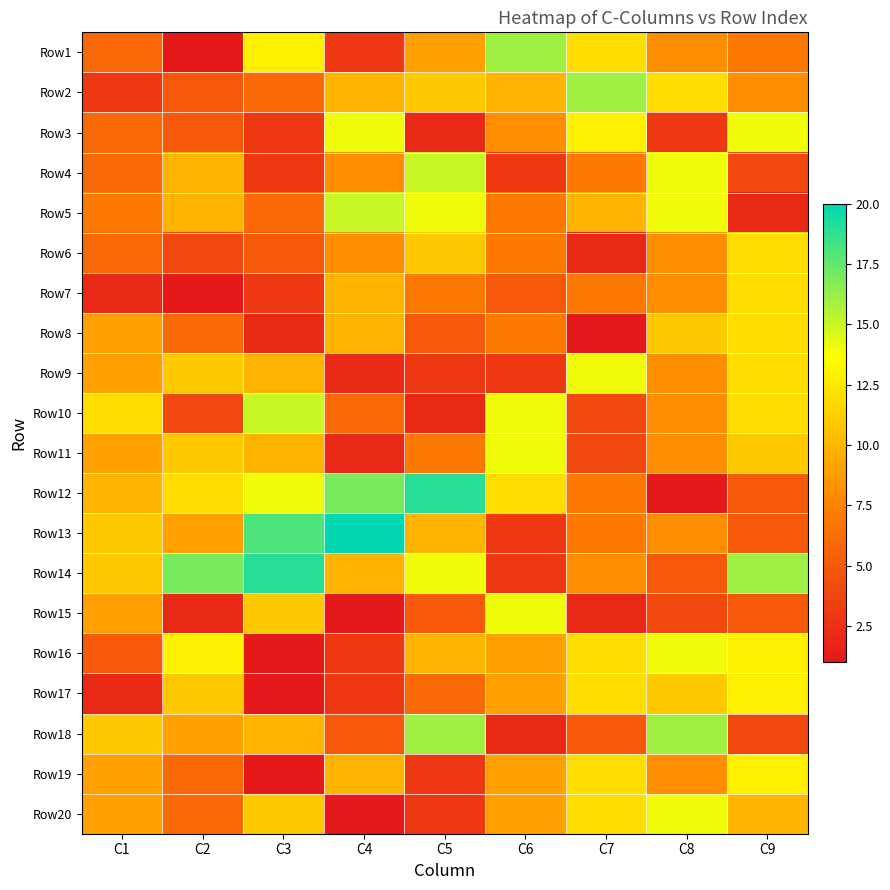

How many series are shown in this chart?

20